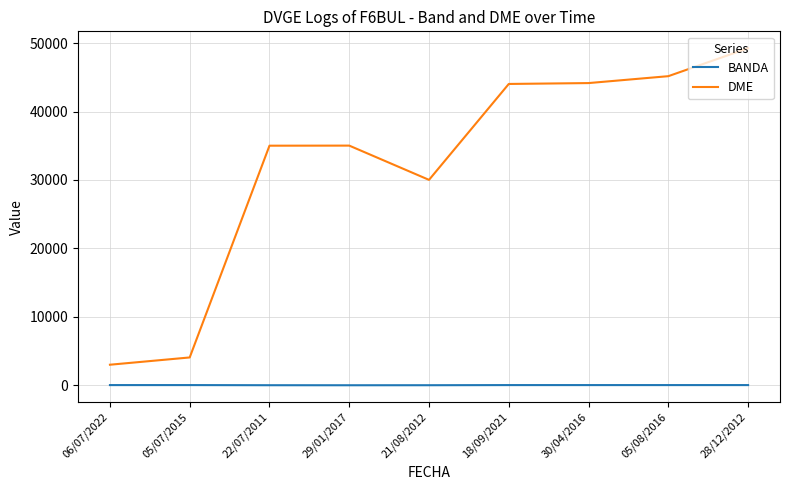

True or false: BANDA has a value of 20 at 21/08/2012.

True